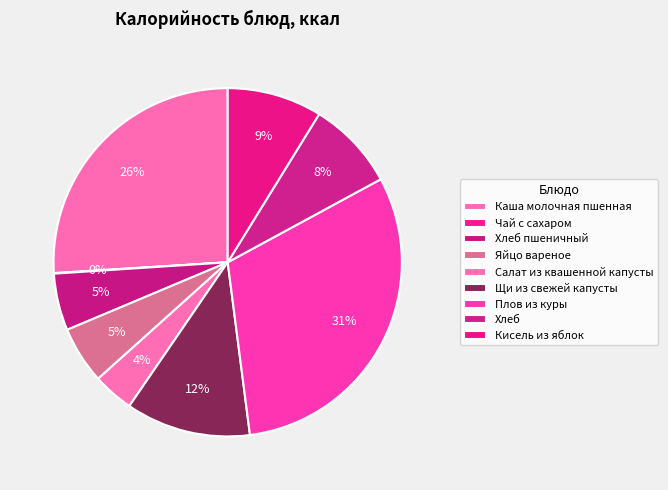

To the nearest percent, what is the combined percentage of Салат из квашенной капусты and Чай с сахаром?

4%